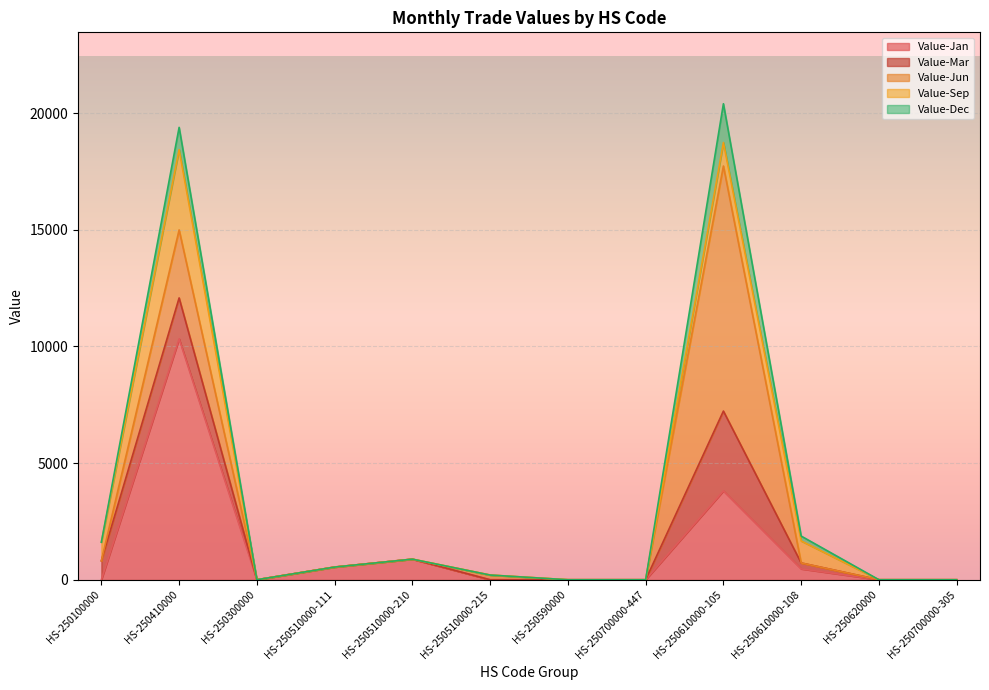

Which category has the highest value in the Value-Sep series?

HS-250410000